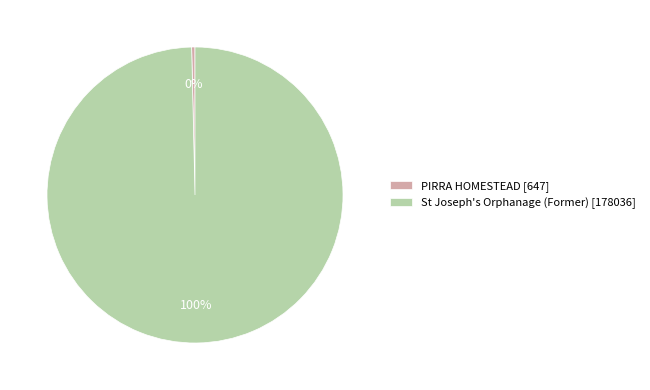

Approximately how many times larger is the value at St Joseph's Orphanage (Former) compared to PIRRA HOMESTEAD?

275.2